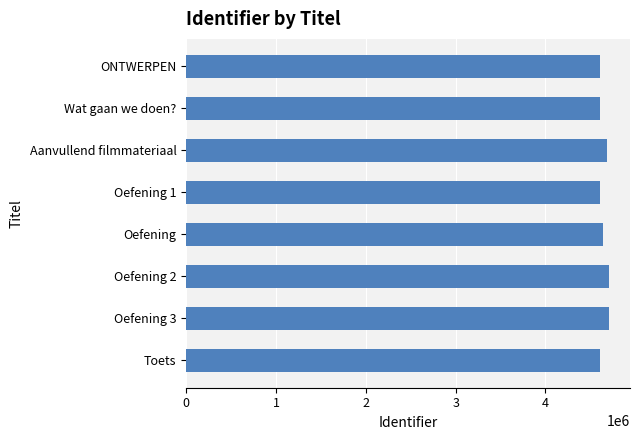

What is the minimum value shown in the chart?

4608881